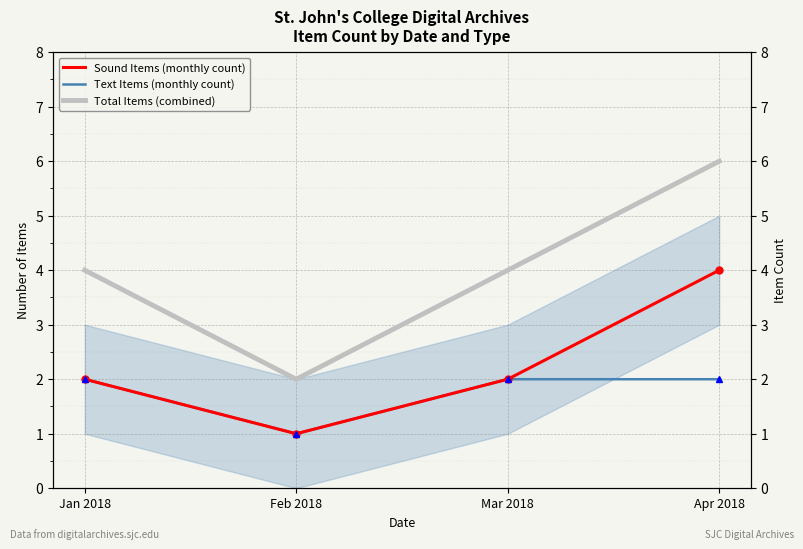

In Text Items (monthly count), how many points are lower than both neighbors (excluding endpoints)?

1